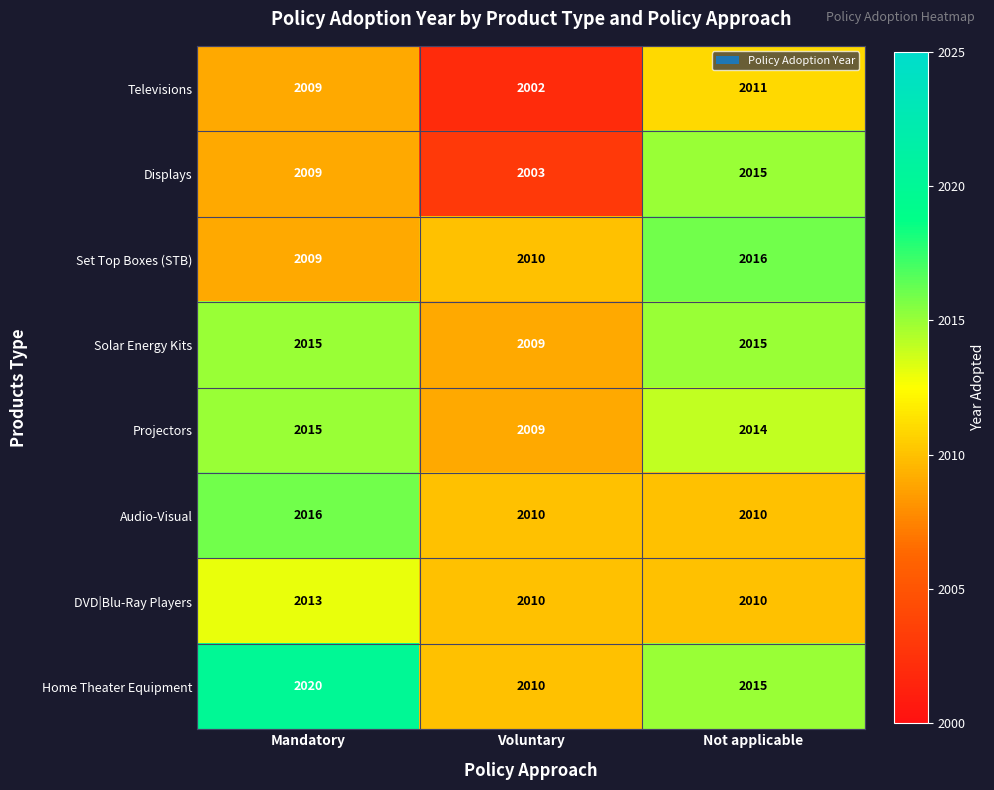

Reading right to left, transcribe all the data shown in this chart.

Televisions: Not applicable=2011	Voluntary=2002	Mandatory=2009
Displays: Not applicable=2015	Voluntary=2003	Mandatory=2009
Set Top Boxes (STB): Not applicable=2016	Voluntary=2010	Mandatory=2009
Solar Energy Kits: Not applicable=2015	Voluntary=2009	Mandatory=2015
Projectors: Not applicable=2014	Voluntary=2009	Mandatory=2015
Audio-Visual: Not applicable=2010	Voluntary=2010	Mandatory=2016
DVD|Blu-Ray Players: Not applicable=2010	Voluntary=2010	Mandatory=2013
Home Theater Equipment: Not applicable=2015	Voluntary=2010	Mandatory=2020